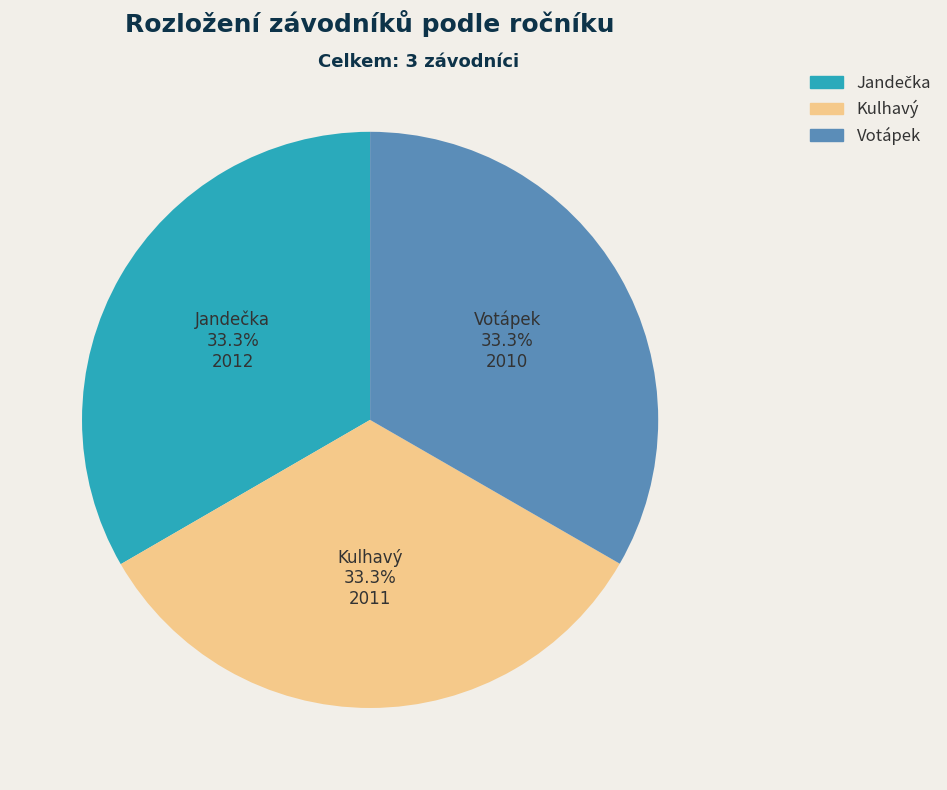

To the nearest percent, what percentage of the pie is Votápek?

33%